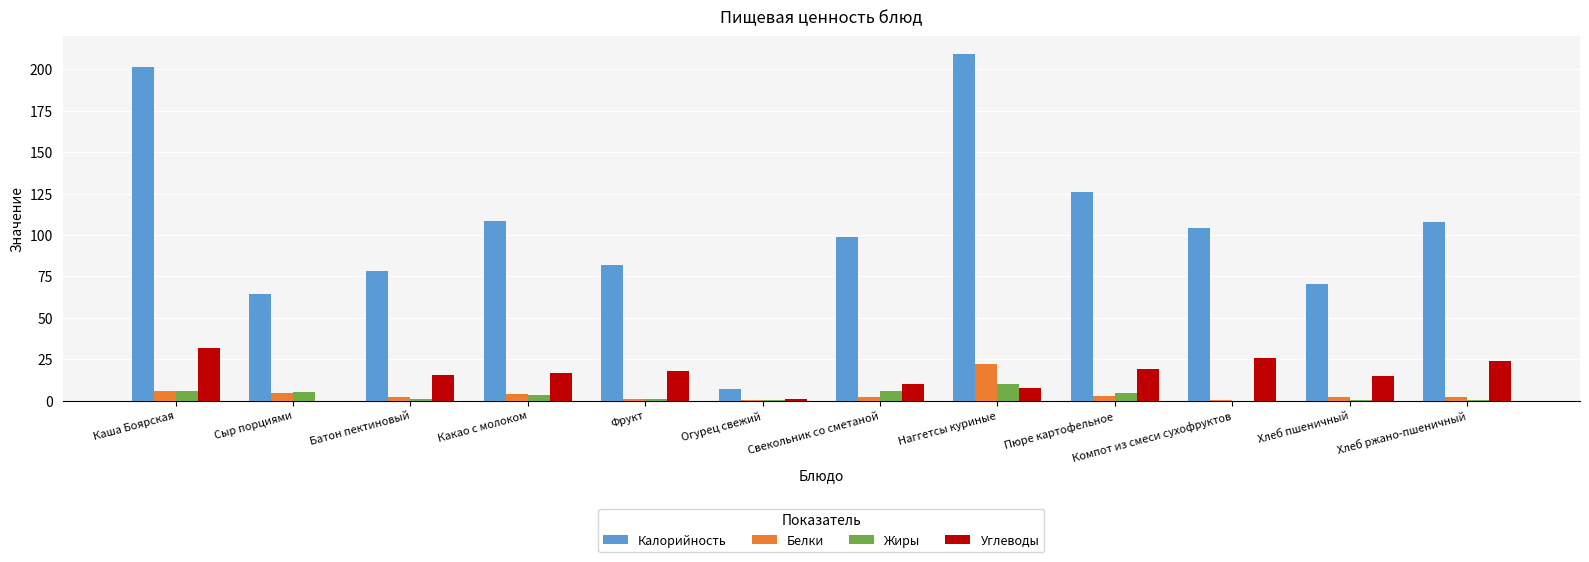

Is it true that Углеводы equals 18.8 at Пюре картофельное?

True